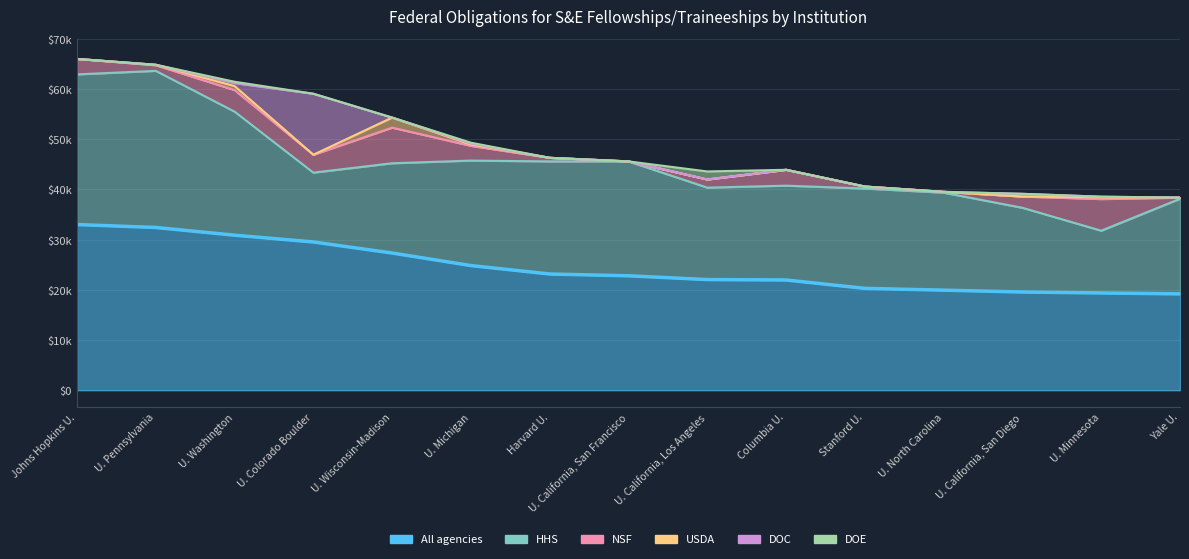

At which category is the sum across all series the highest?

Johns Hopkins U.